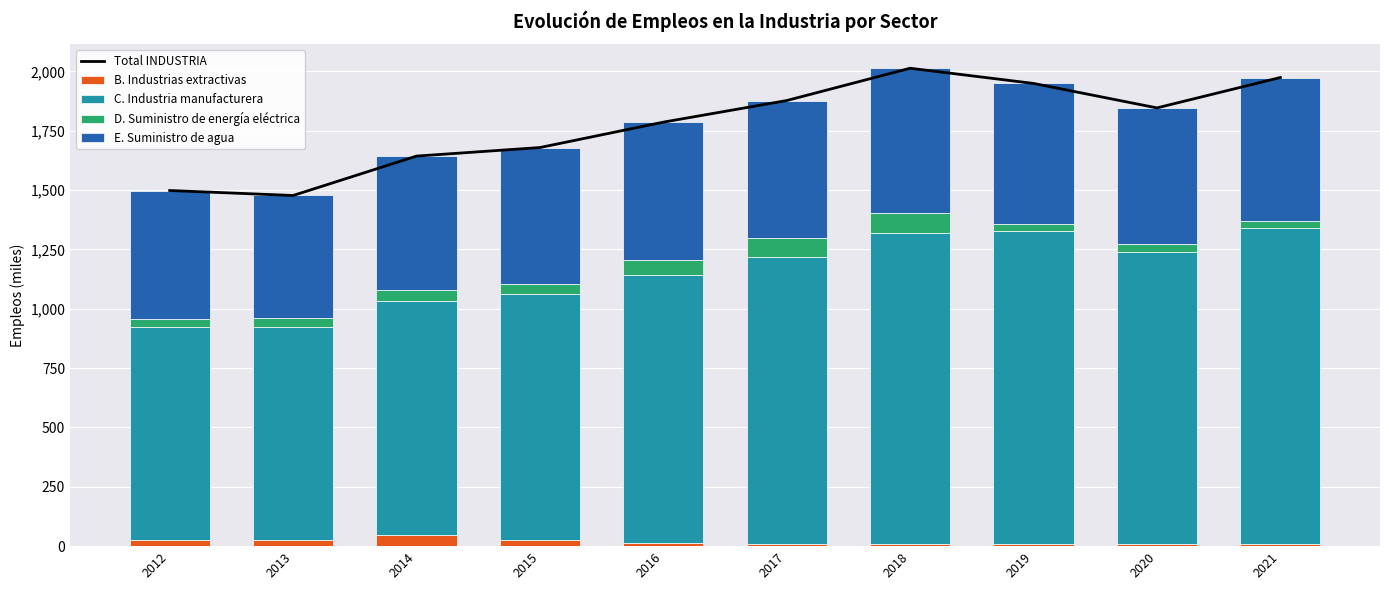

What are all the series names shown in the legend?

Total INDUSTRIA, B. Industrias extractivas, C. Industria manufacturera, D. Suministro de energía eléctrica, E. Suministro de agua